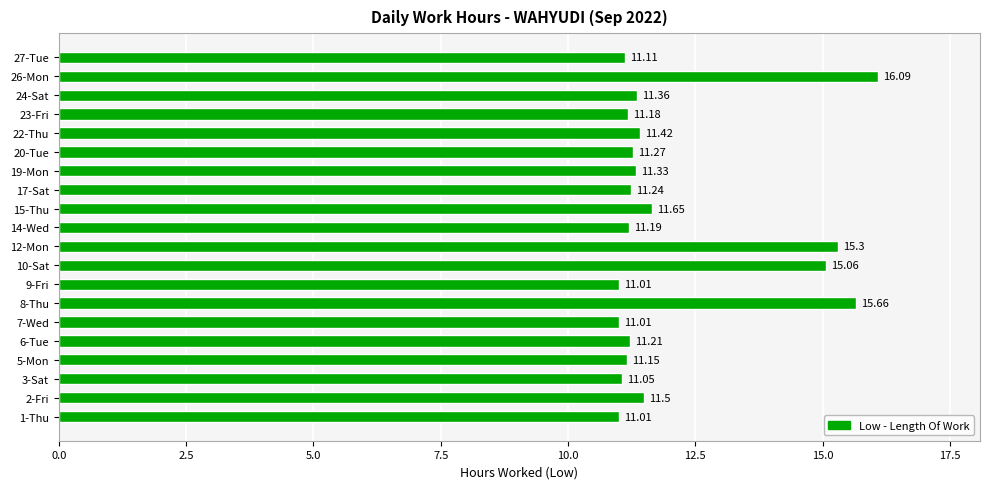

What is the sum of all values?

241.8